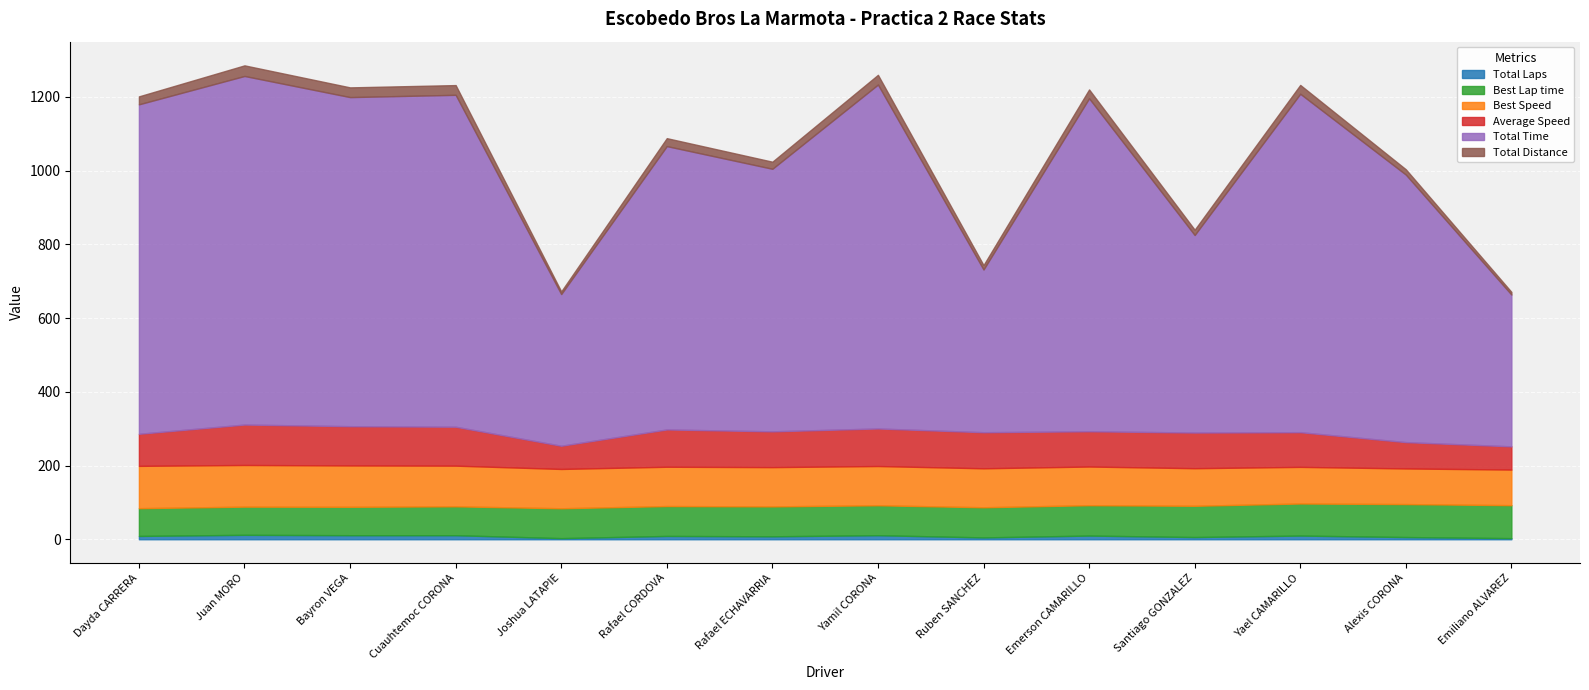

Which series has the largest total across all categories?

Total Time